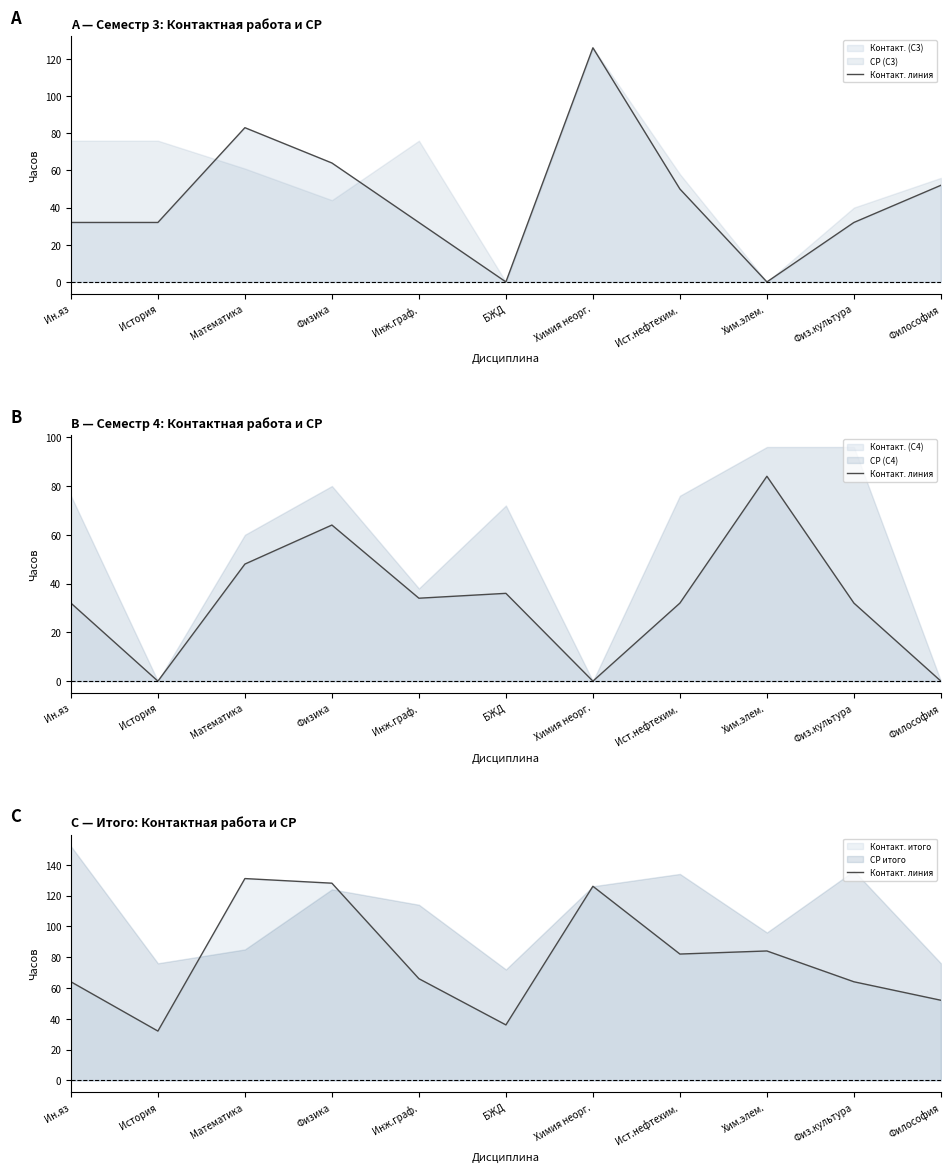

Rank the categories by value from highest to lowest.

Математика, Физика, Химия неорг., Хим.элем., Ист.нефтехим., Инж.граф., Ин.яз, Физ.культура, Философия, БЖД, История